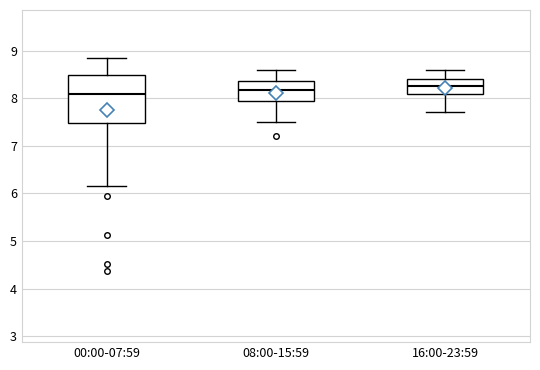

Reading left to right, transcribe this box plot: for each box, give where its median line is, the range the box spans, and where its two whiskers end, as read against the y-axis. The values are not printed on the chart, so give them approximately, as read against the axis.

00:00-07:59: median 8.1, box 7.5 to 8.5, whiskers 6.2 to 8.9
08:00-15:59: median 8.2, box 7.9 to 8.4, whiskers 7.5 to 8.6
16:00-23:59: median 8.3, box 8.1 to 8.4, whiskers 7.7 to 8.6